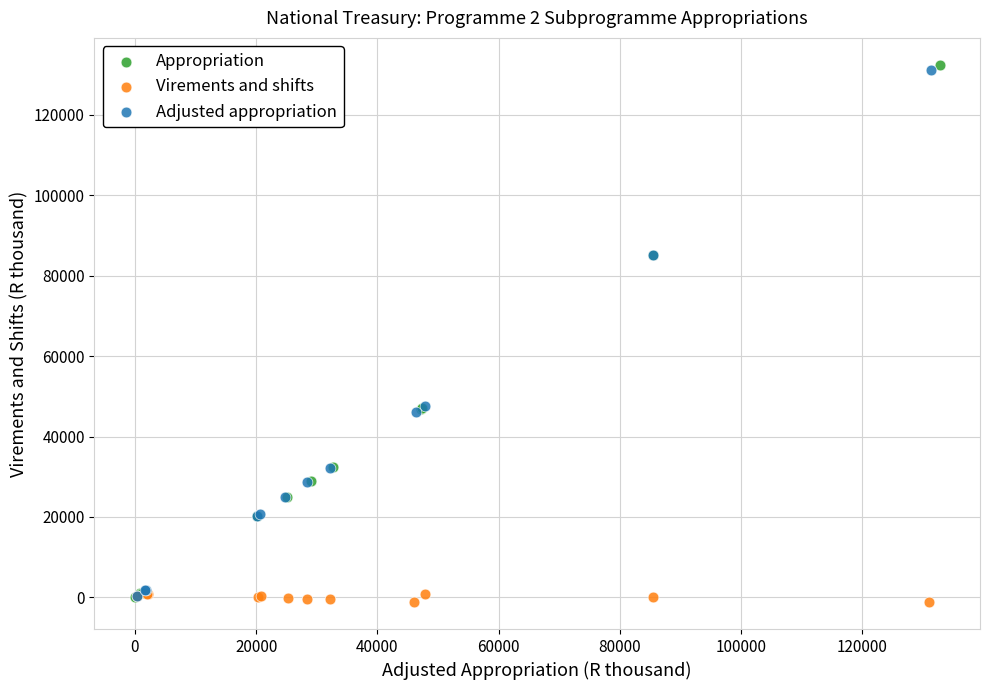

Which series has the largest Y range (max minus min)?

Appropriation